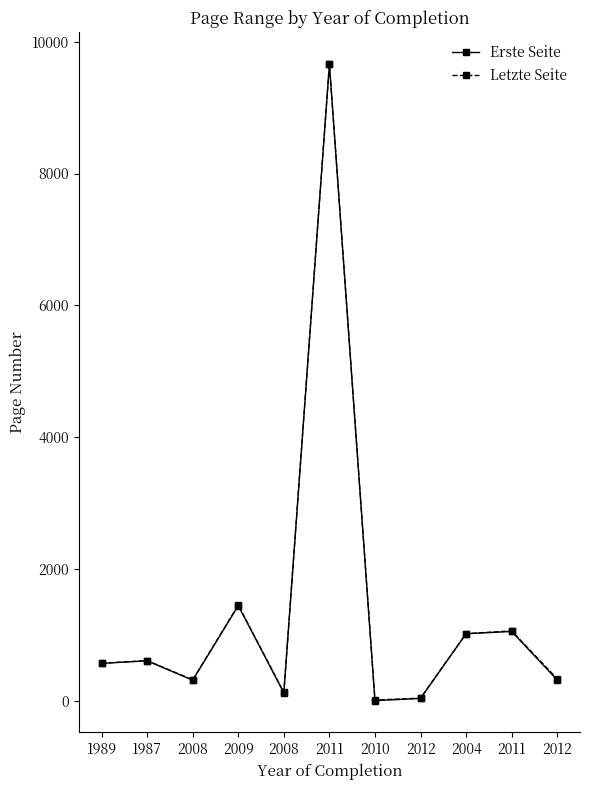

Does the chart have visible grid lines?

No